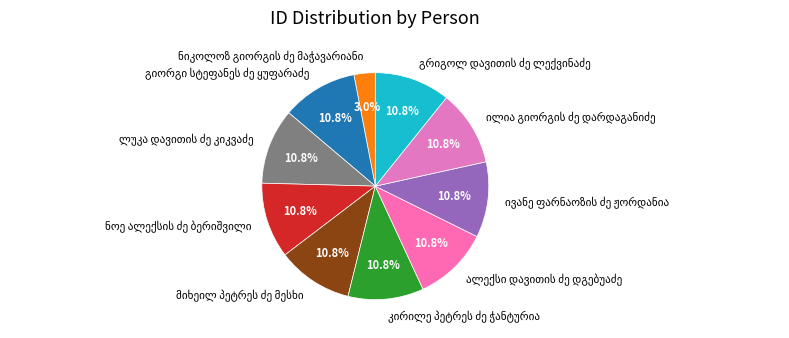

Is there a majority slice in this chart?

No